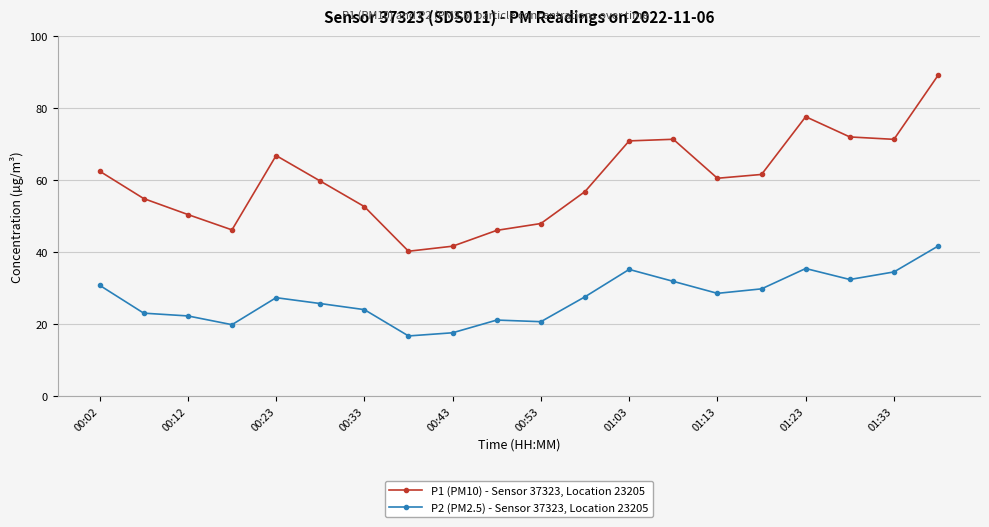

What is the sum of all P1 (PM10) - Sensor 37323, Location 23205 values?

1199.4